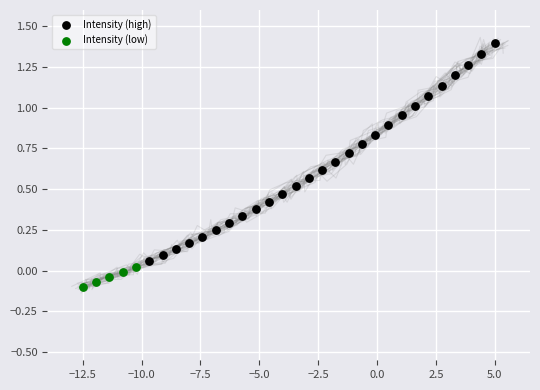

Which series has the largest Y range (max minus min)?

Intensity (high)